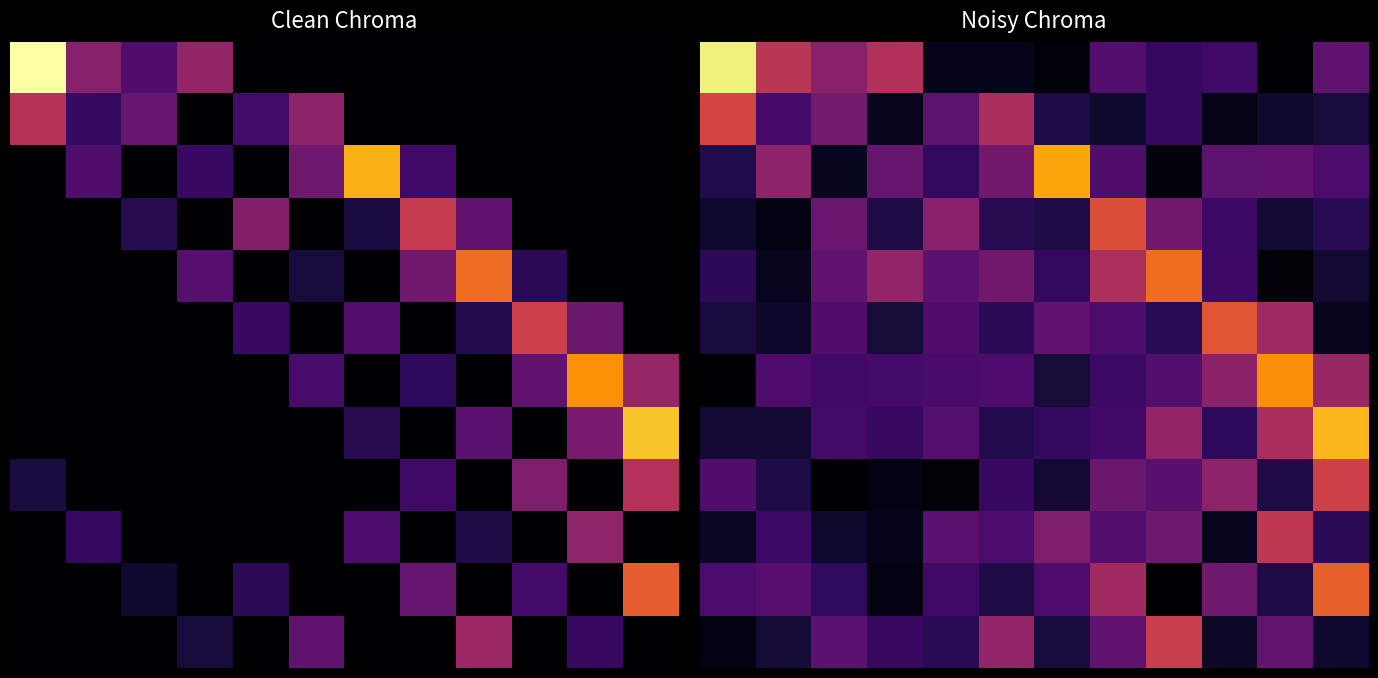

How many distinct data groups are displayed?

12